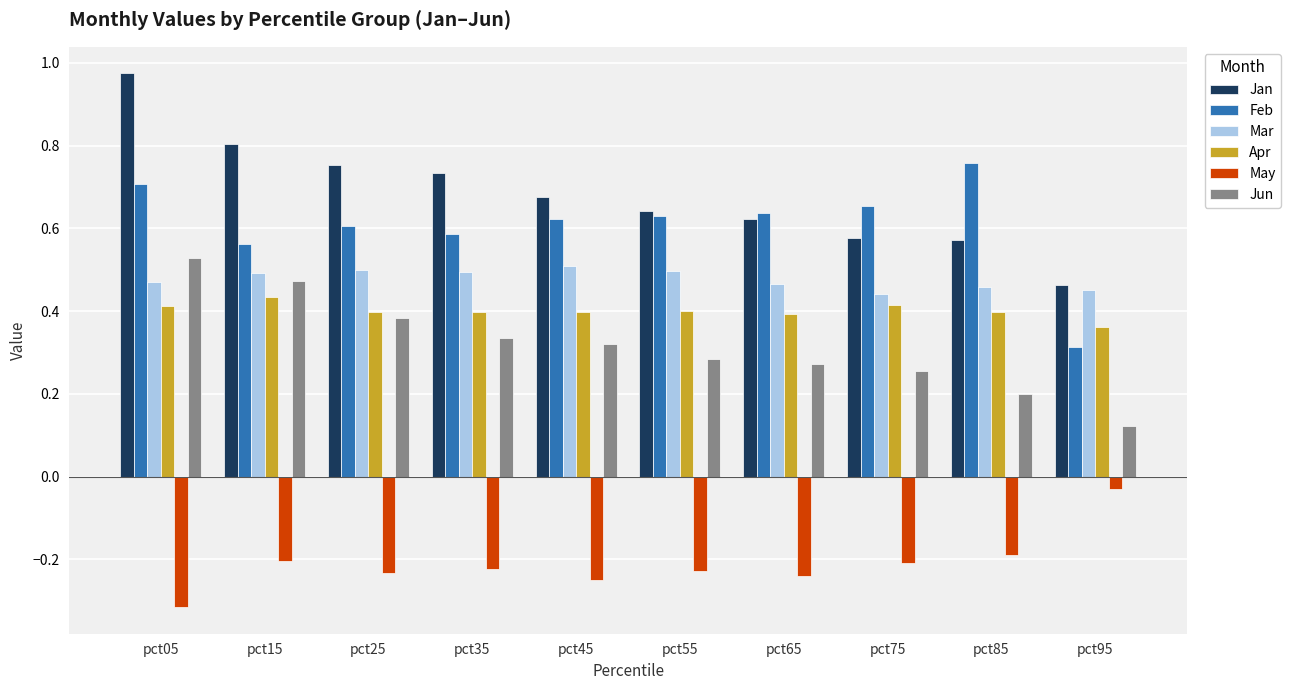

What is the sum of all Jan values?

6.8